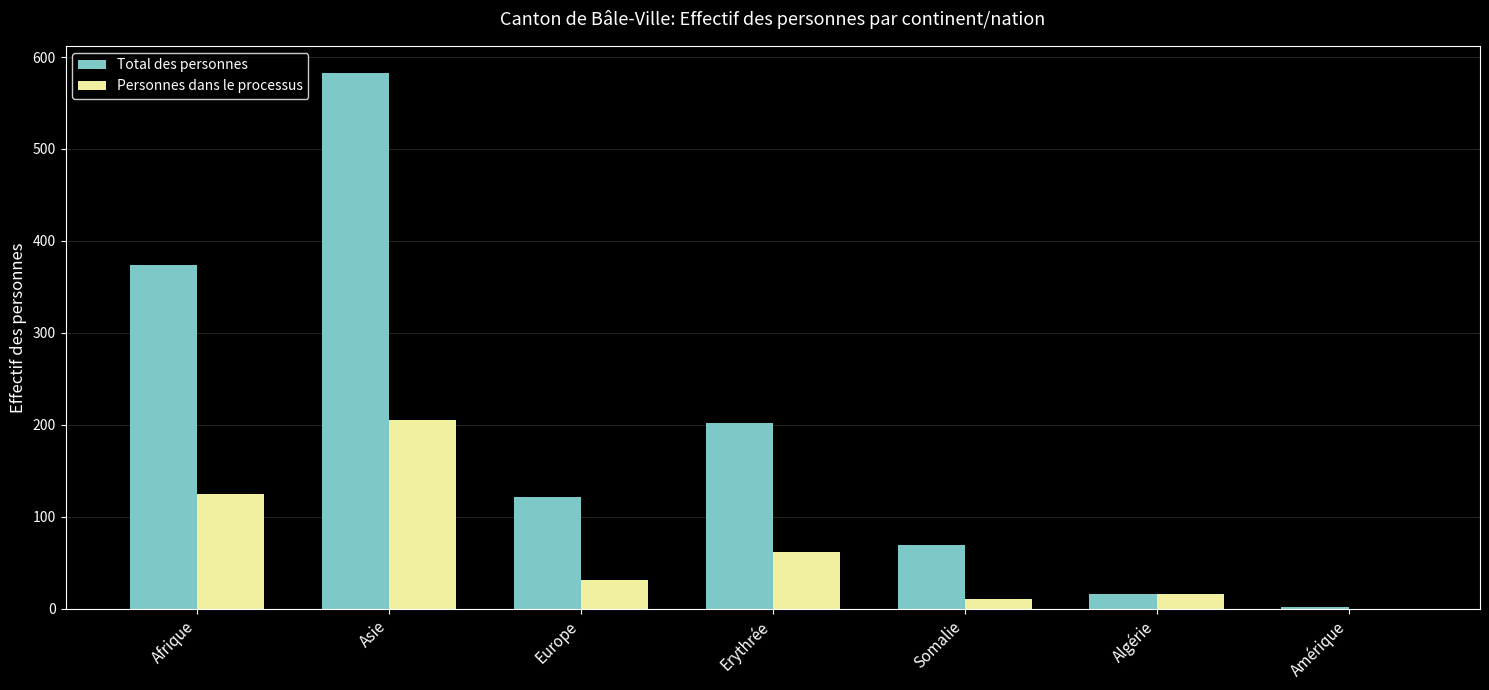

Which series has the largest total across all categories?

Total des personnes